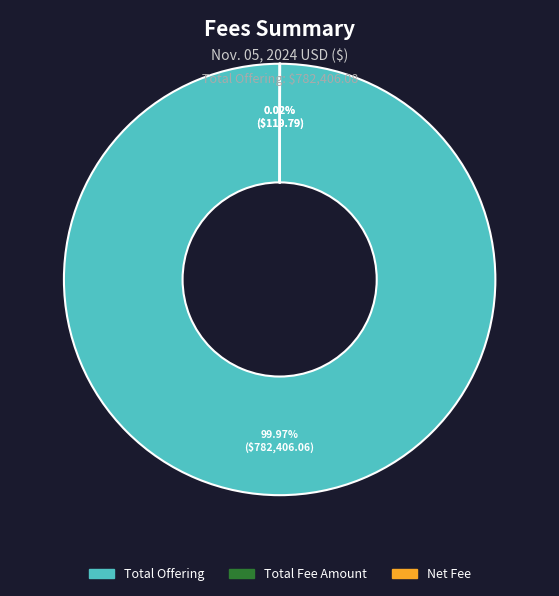

What is the majority slice?

Total Offering